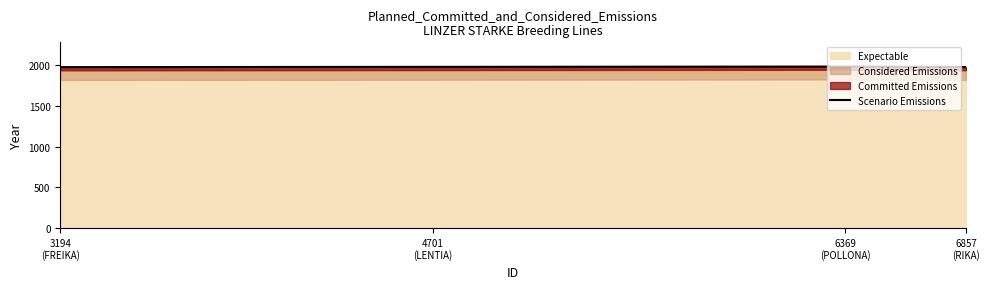

What is the difference between the maximum and minimum values?

7.0